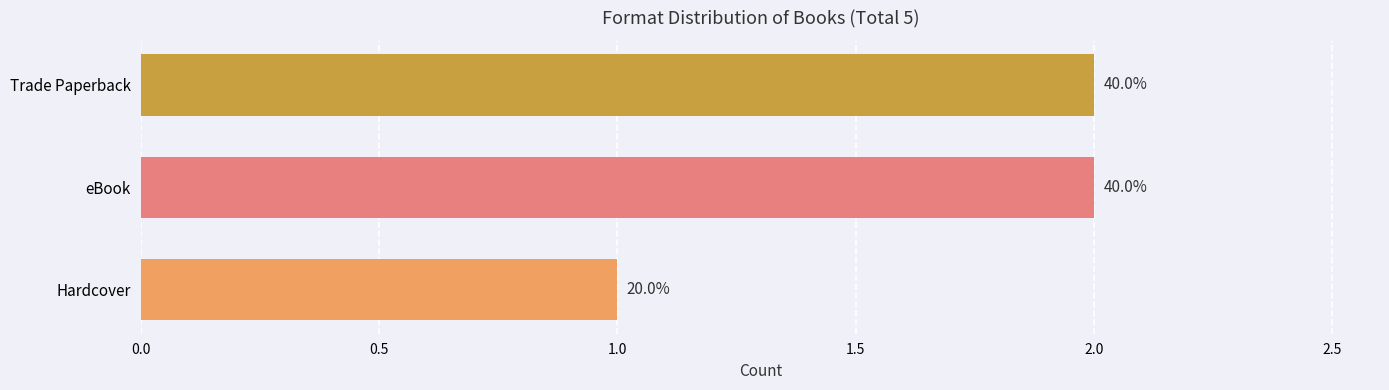

What is the sum of all values?

5